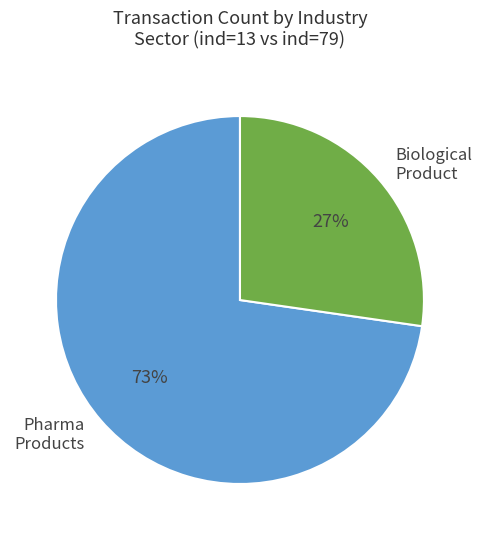

What percentage is the Pharma Products slice, to the nearest percent?

73%